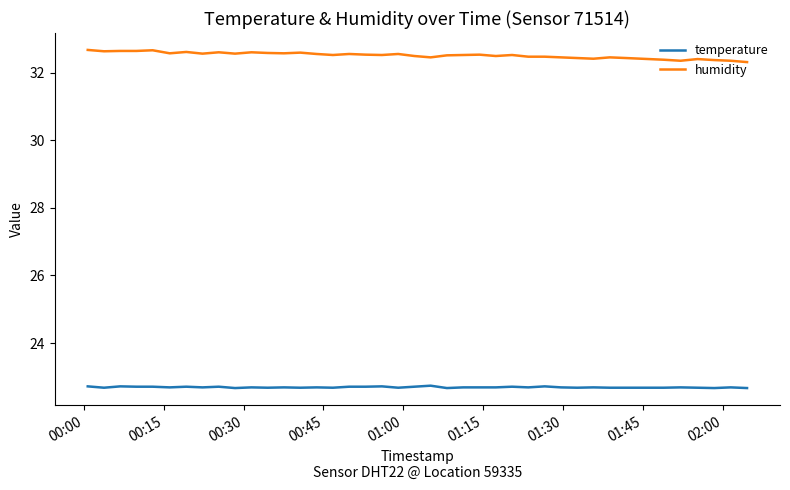

Rank the series by their maximum value, from lowest to highest.

temperature, humidity